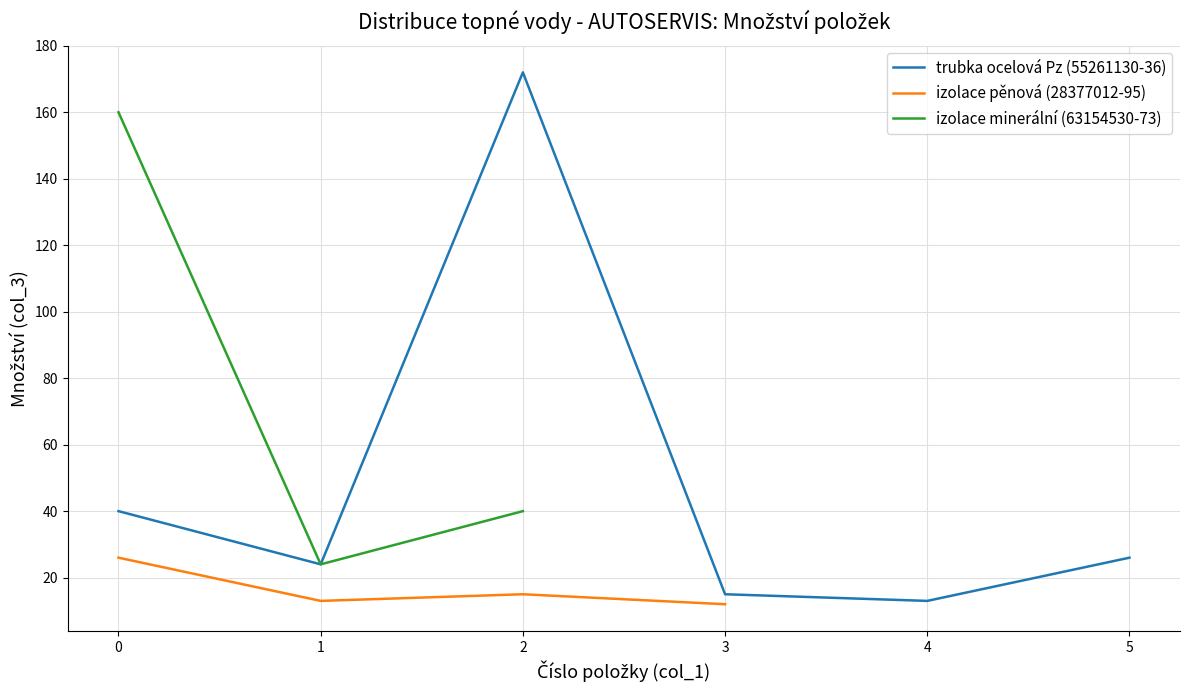

True or false: trubka 55261136 and trubka 55261130 cross at least once.

False